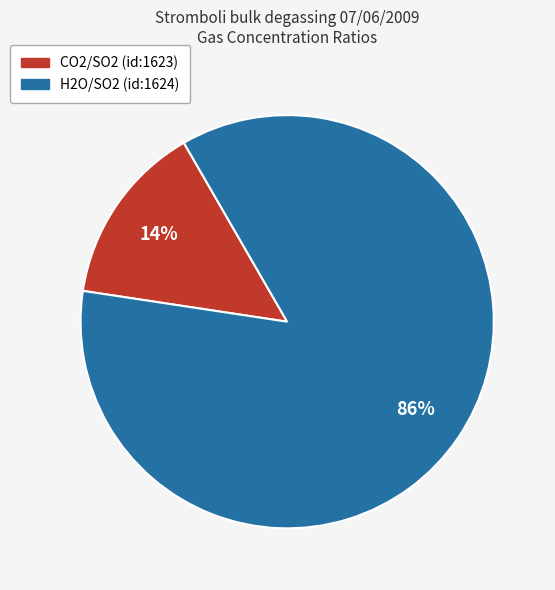

Which slice is the largest?

H2O/SO2 (id:1624)